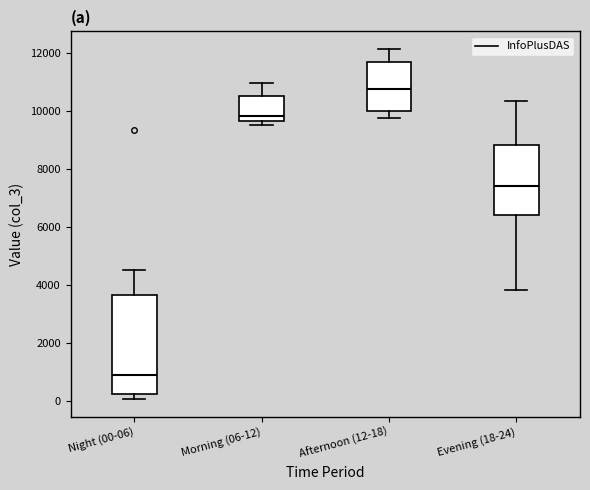

Which box has the lowest median line?

Night (00-06)